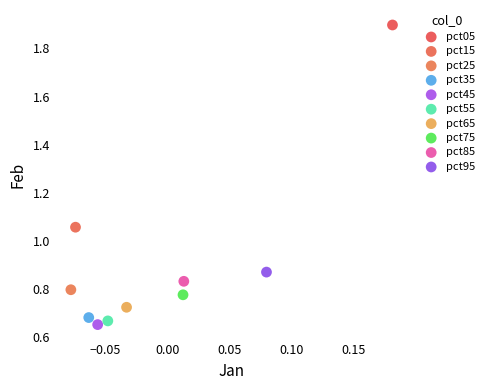

What are all the series names shown in the legend?

pct05, pct15, pct25, pct35, pct45, pct55, pct65, pct75, pct85, pct95